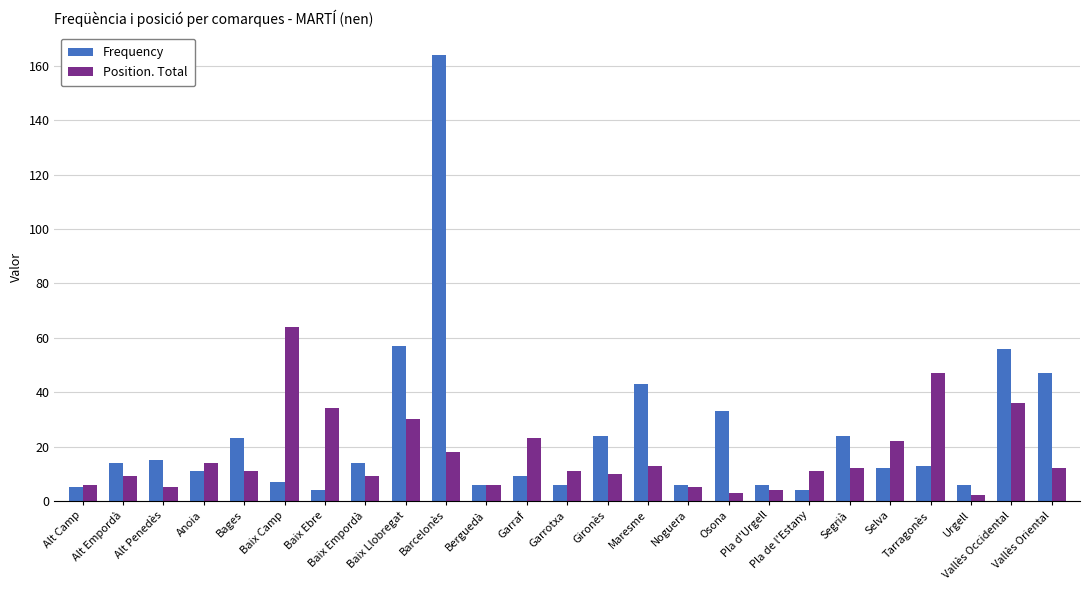

What is the difference between the Position. Total values at Baix Llobregat and Barcelonès?

12